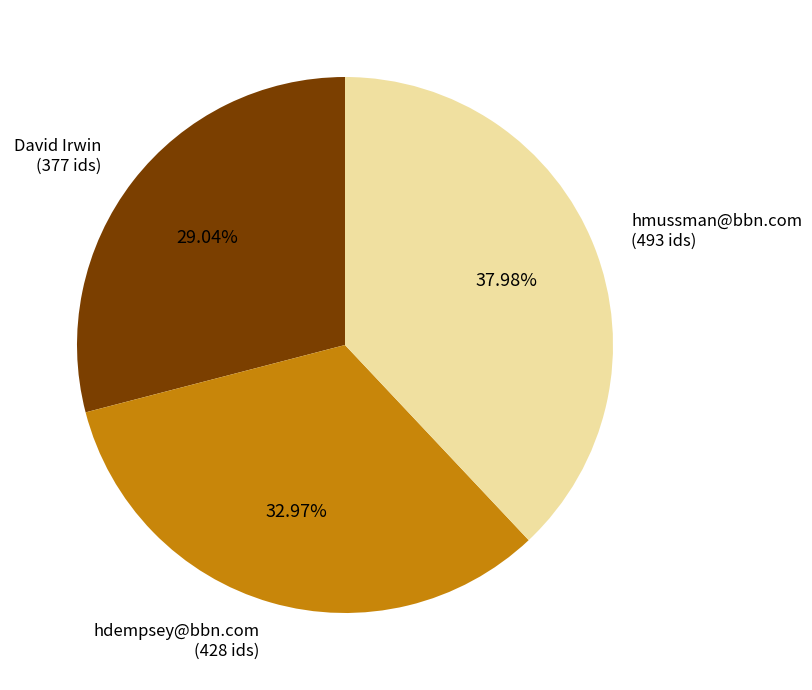

Which slice is the largest?

hmussman@bbn.com